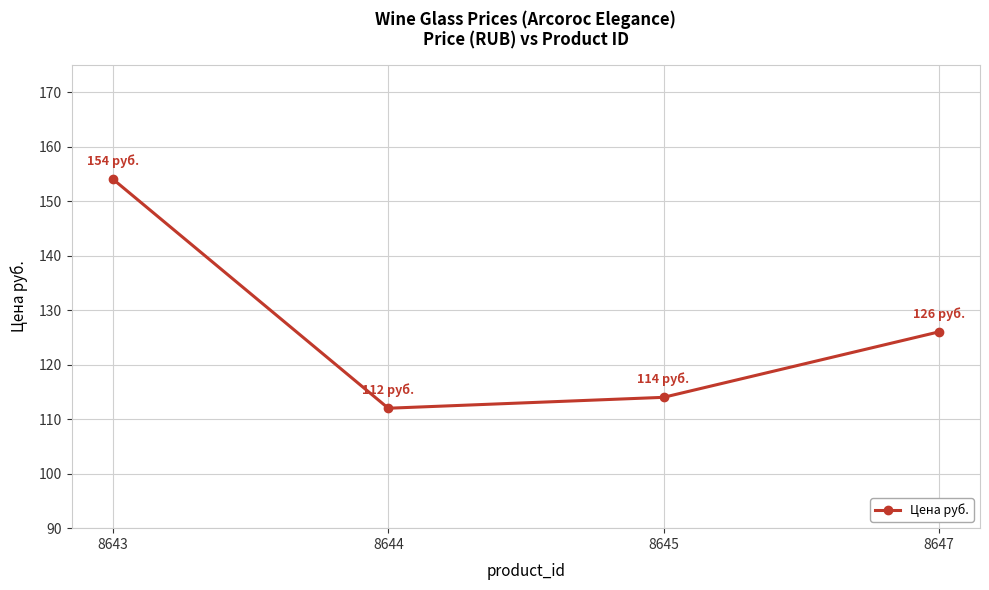

Which has a higher value, 8644 or 8647?

8647